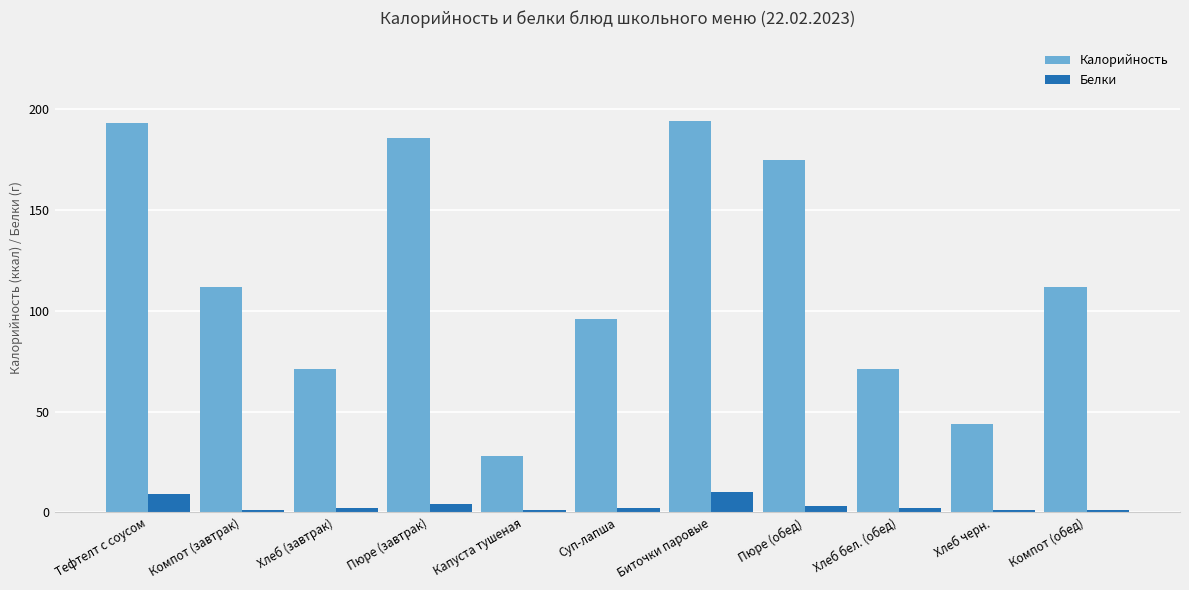

What is the label of the 4th bar from the right?

Пюре (обед)